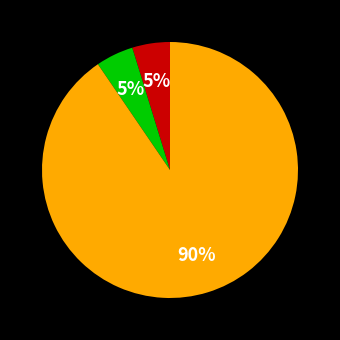

Does any single category account for the majority?

Yes